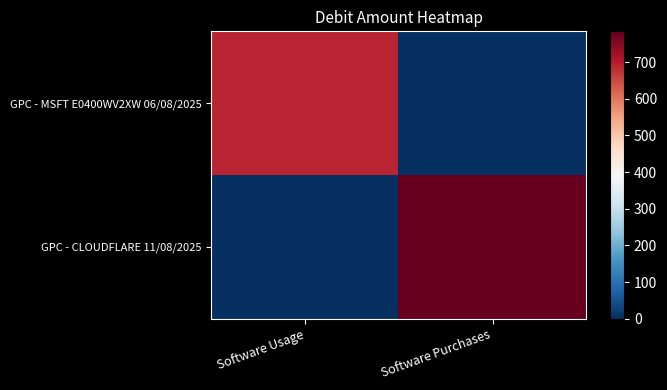

Reading left to right, transcribe all the data shown in this chart.

GPC - MSFT E0400WV2XW 06/08/2025: Software Usage=690.0	Software Purchases=0.0
GPC - CLOUDFLARE 11/08/2025: Software Usage=0.0	Software Purchases=783.6